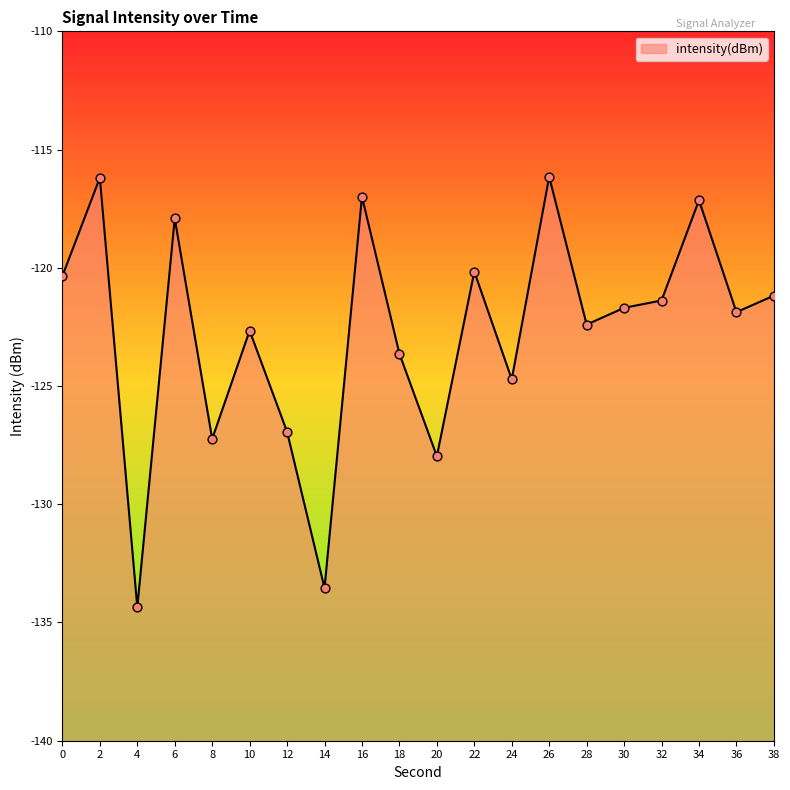

What is the change in value from 12 to 26?

+10.8